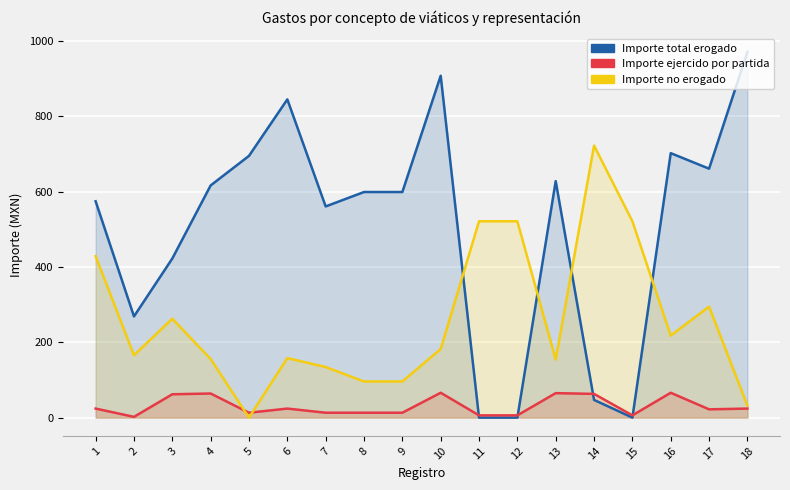

How many data points in Importe no erogado are above 182?

9